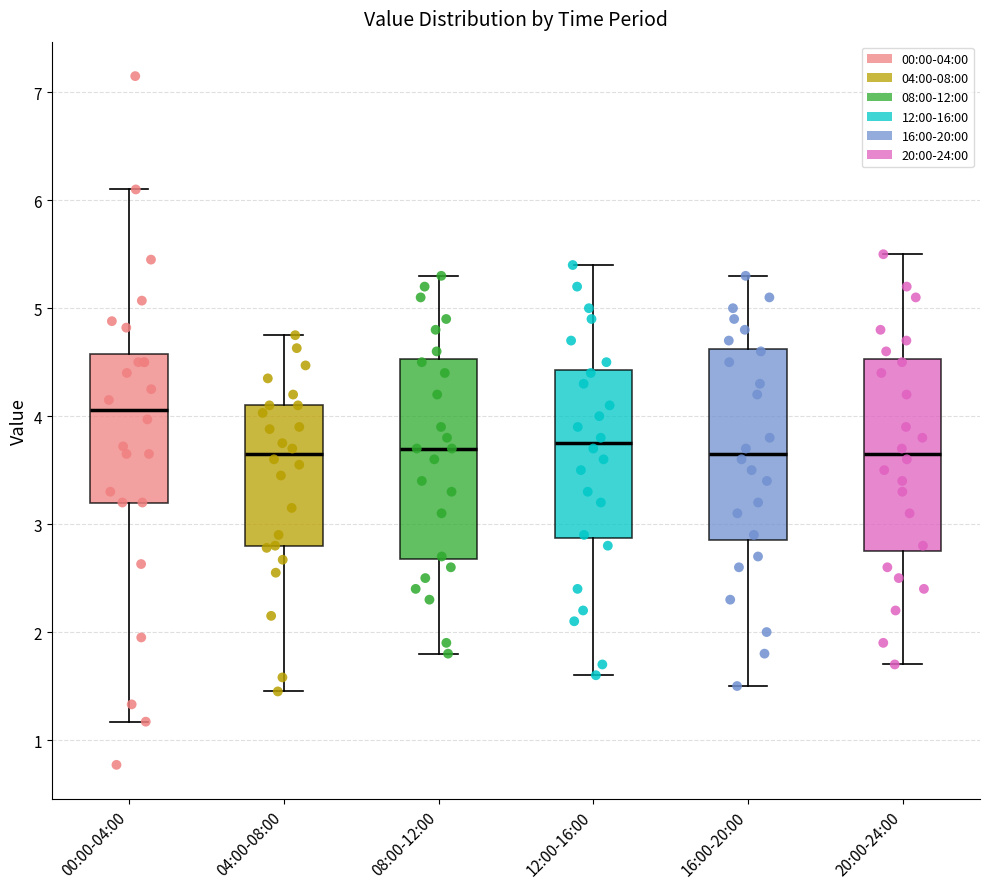

Where does the median line of the box for 04:00-08:00 sit on the y-axis? The values are not printed on the chart, so give them approximately, as read against the axis.

3.7